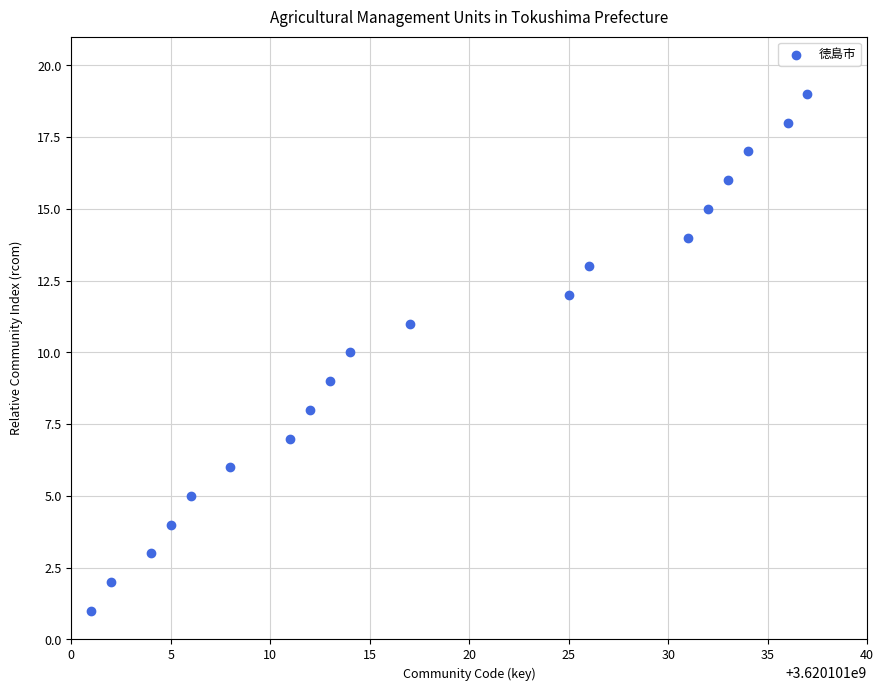

What is the range of Y values (max minus min)?

18